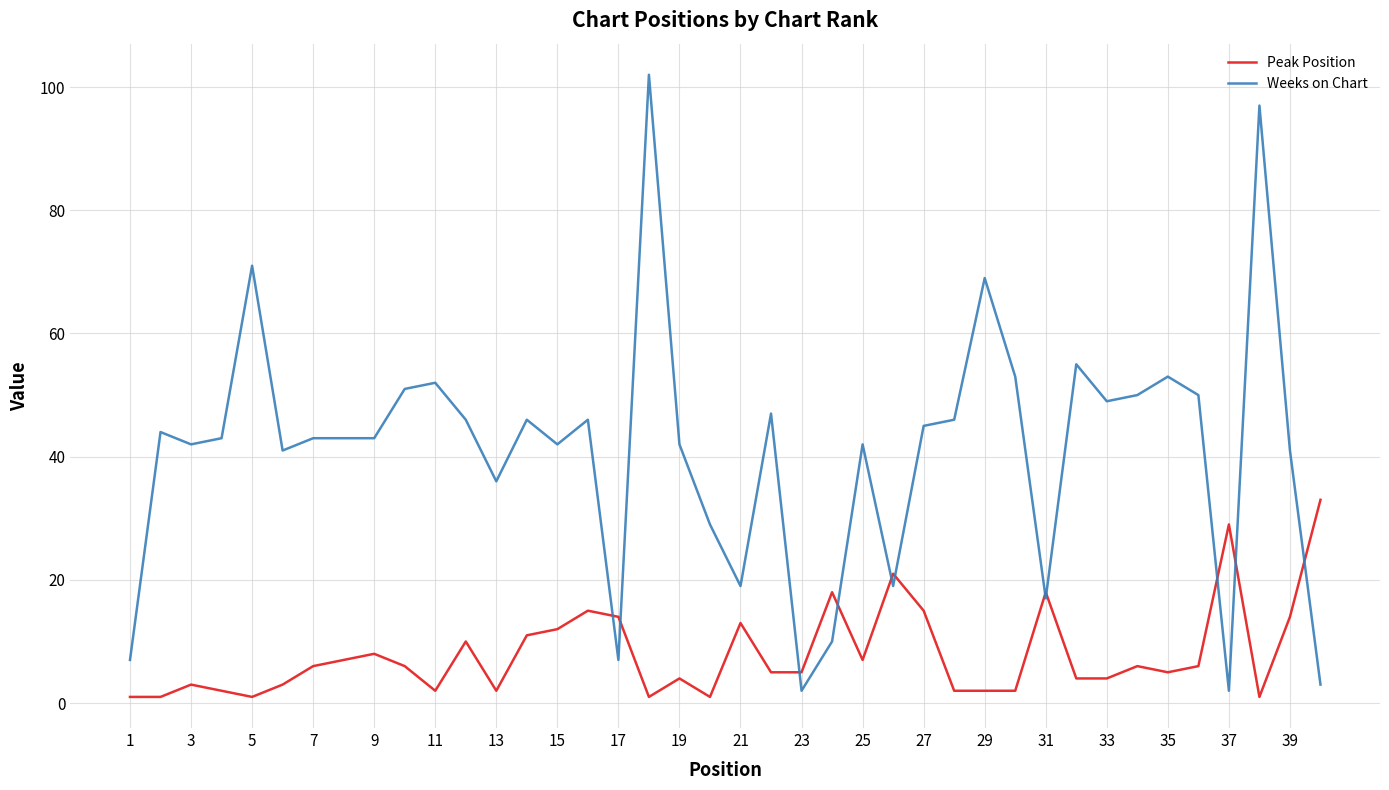

True or false: Peak Position and Weeks on Chart intersect in this chart.

True